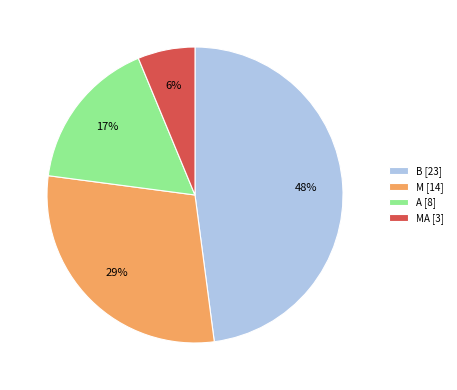

To the nearest percent, what portion does M [14] represent?

29%